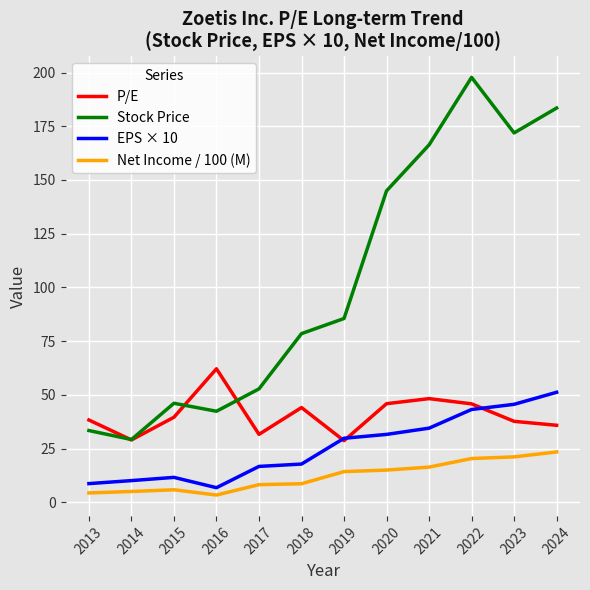

What is the maximum value for Net Income / 100 (M)?

23.4